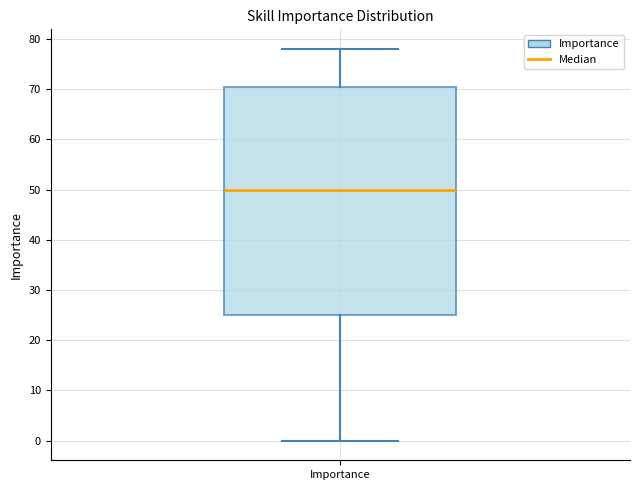

Read this box plot against the y-axis: the position of the median line, the range covered by the box, and the ends of both whiskers. The values are not printed on the chart, so give them approximately, as read against the axis.

median 50, box 25 to 71, whiskers 0 to 78